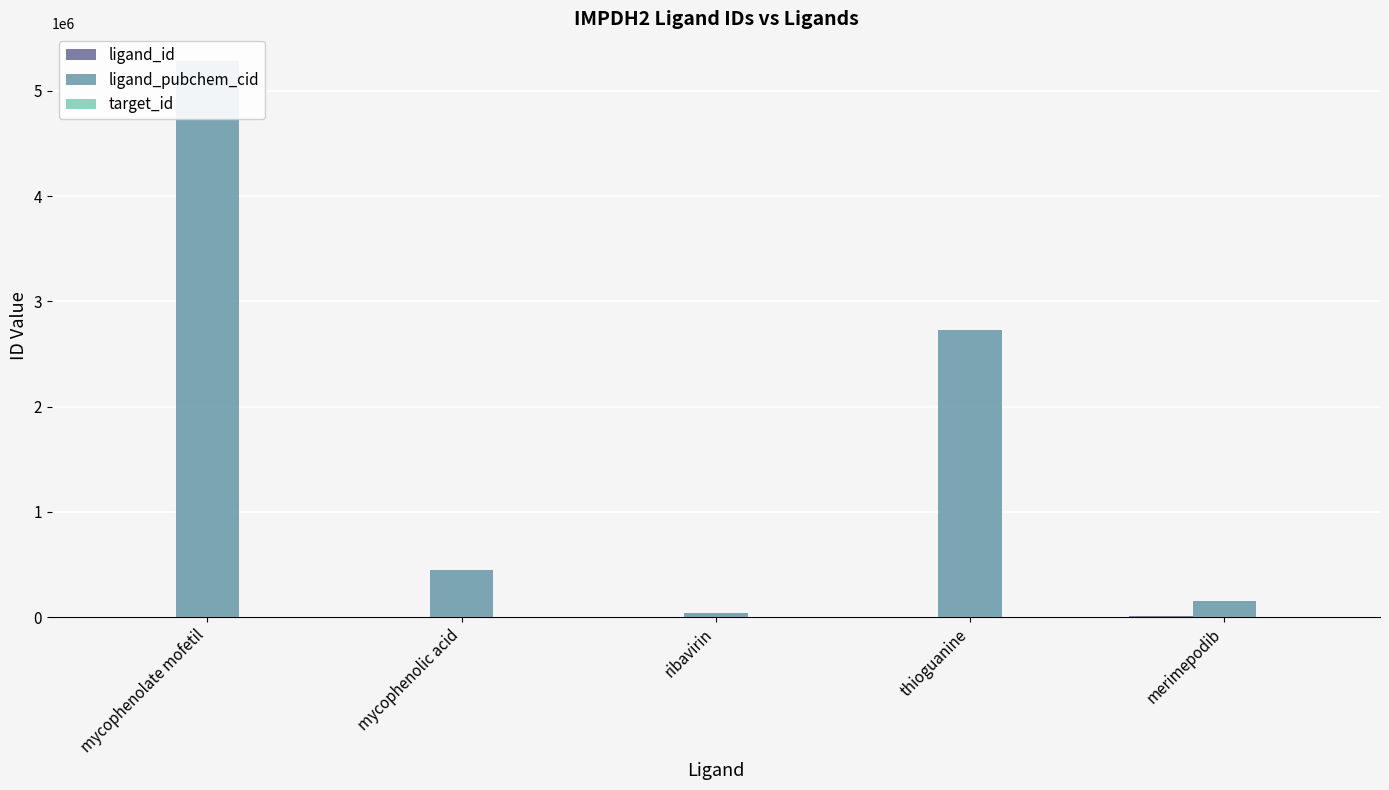

List the series in order of their peak value, highest first.

ligand_pubchem_cid, ligand_id, target_id